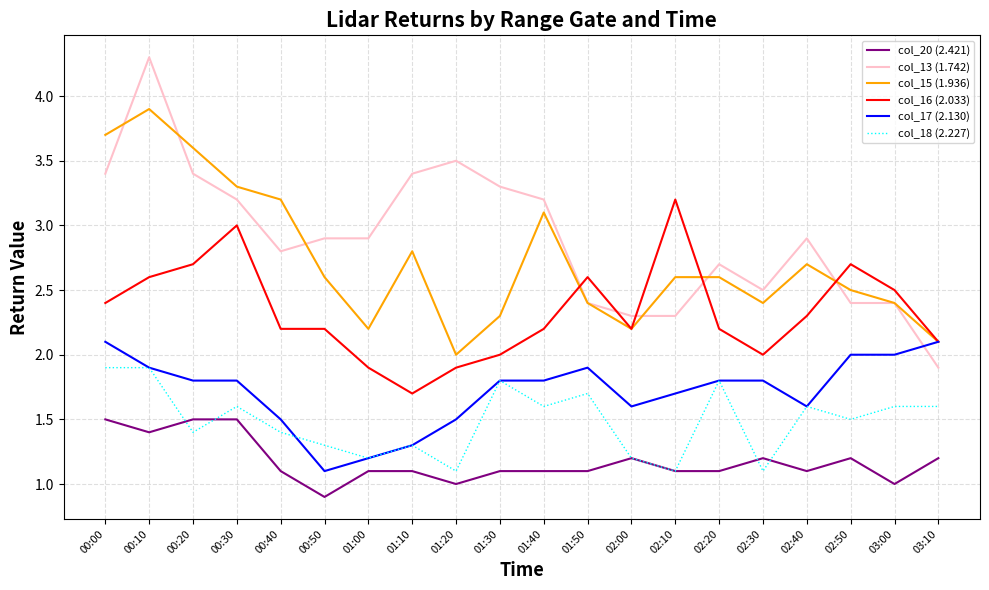

What position from the right is 00:40?

16